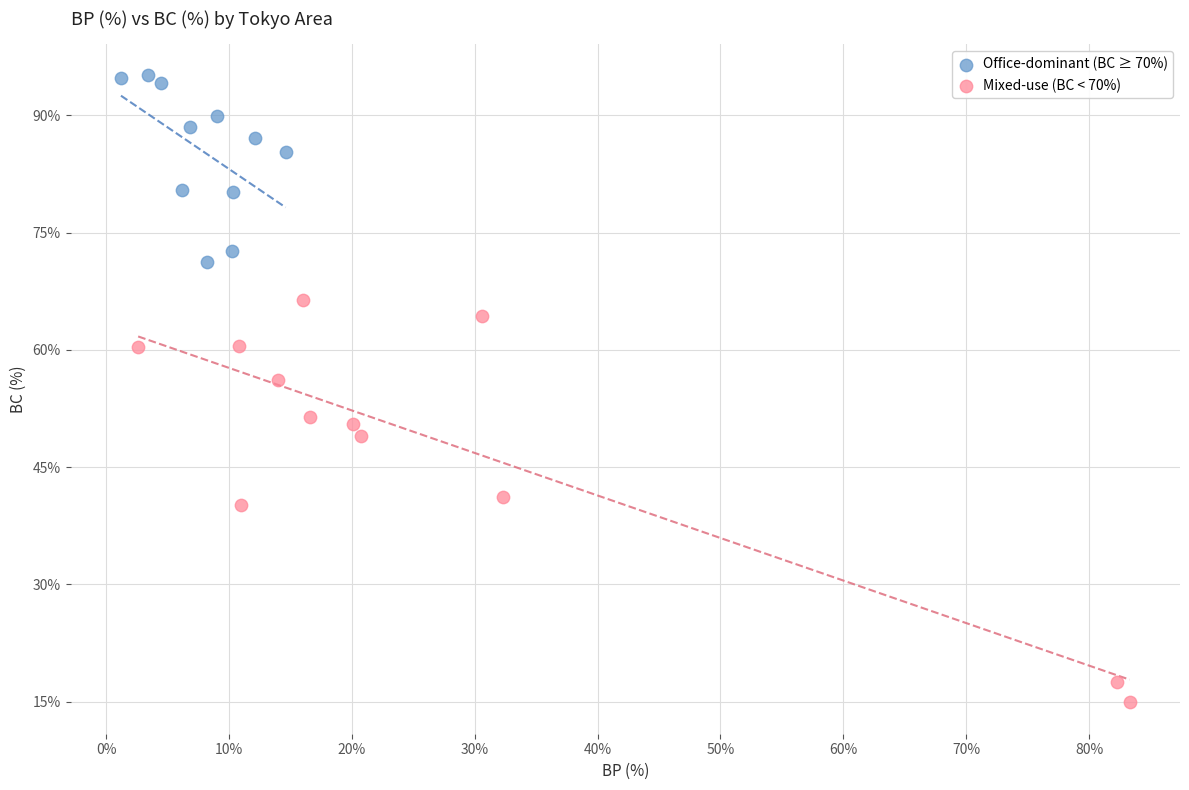

Which series reaches the maximum Y coordinate?

Office-dominant (BC ≥ 70%)